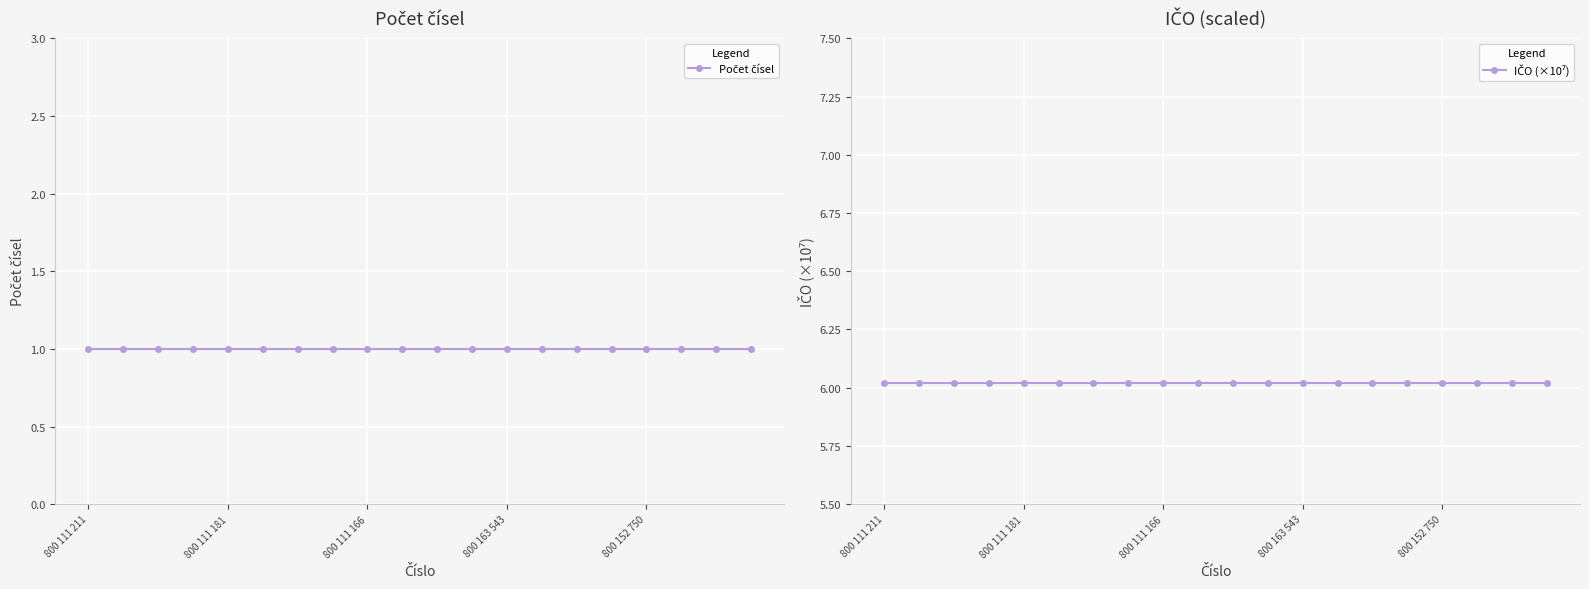

True or false: IČO (×10⁷) has a value of 2.8 at 18.

False